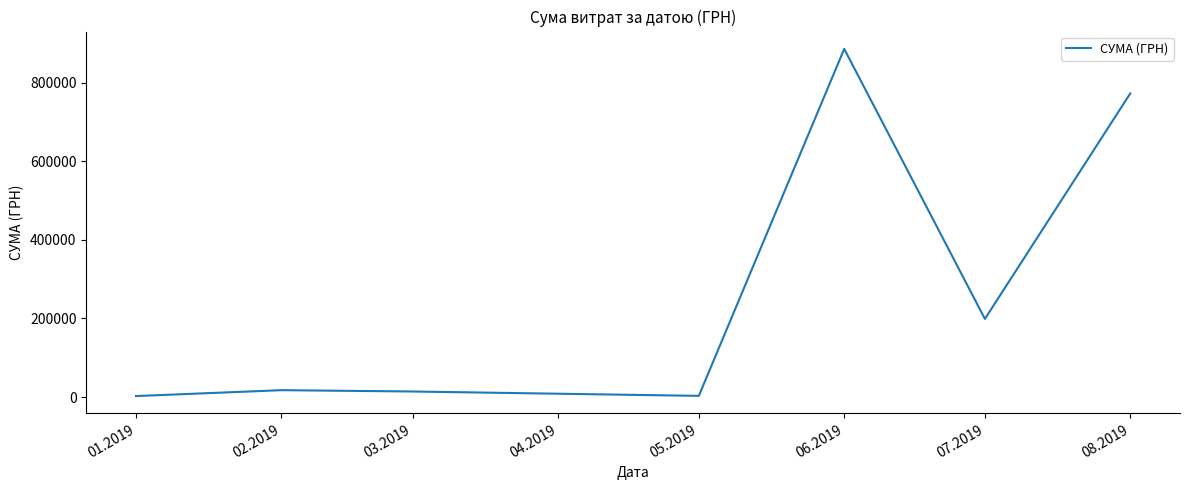

The value at 06.2019 is 286705.8. True or false?

False